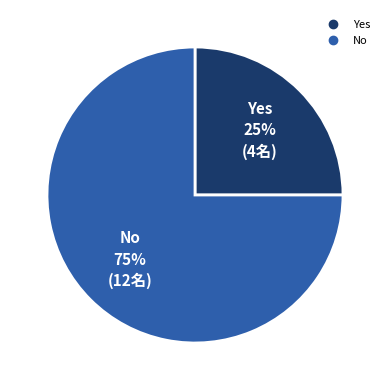

Is the sum of No and Yes greater than half?

Yes